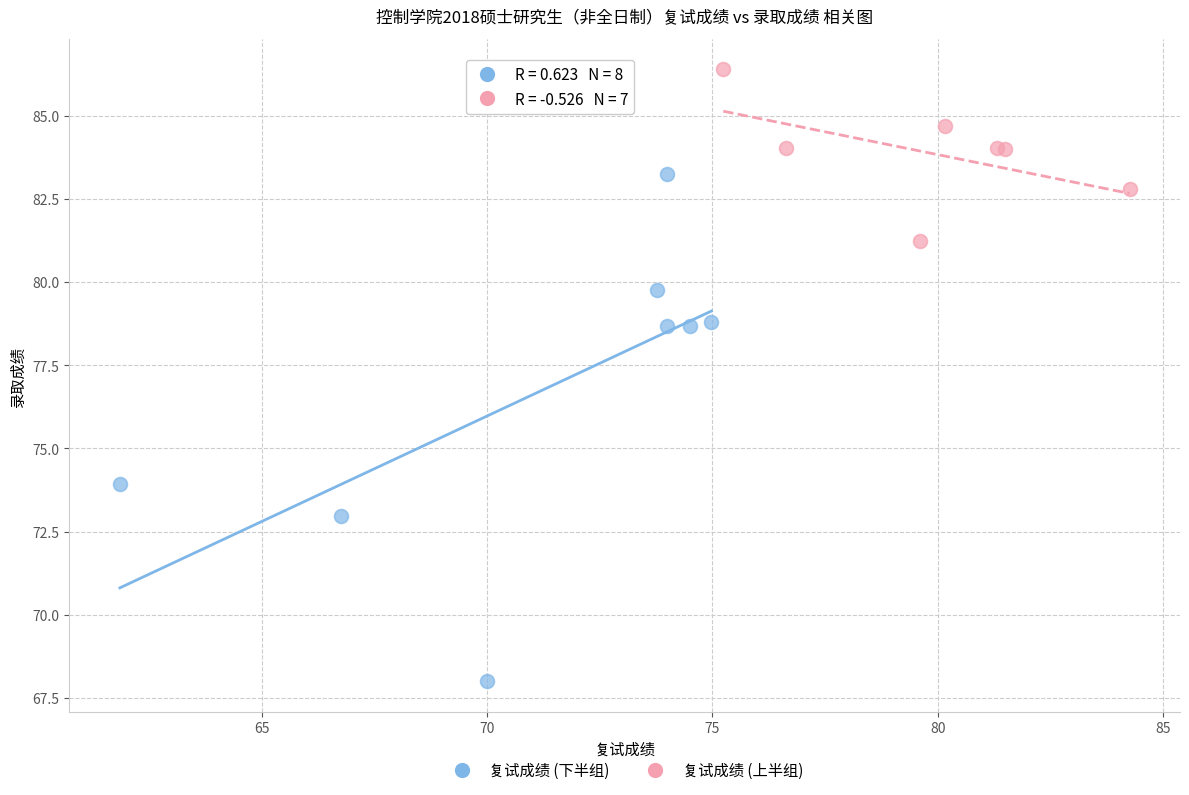

Which series has the largest Y range (max minus min)?

复试成绩 (下半组)